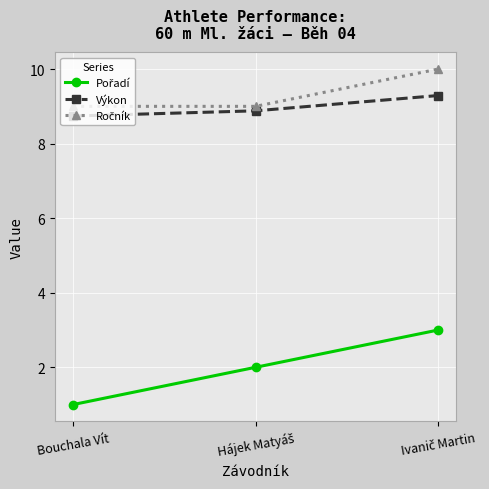

What is the difference between the highest and lowest values at Bouchala Vít?

8.0